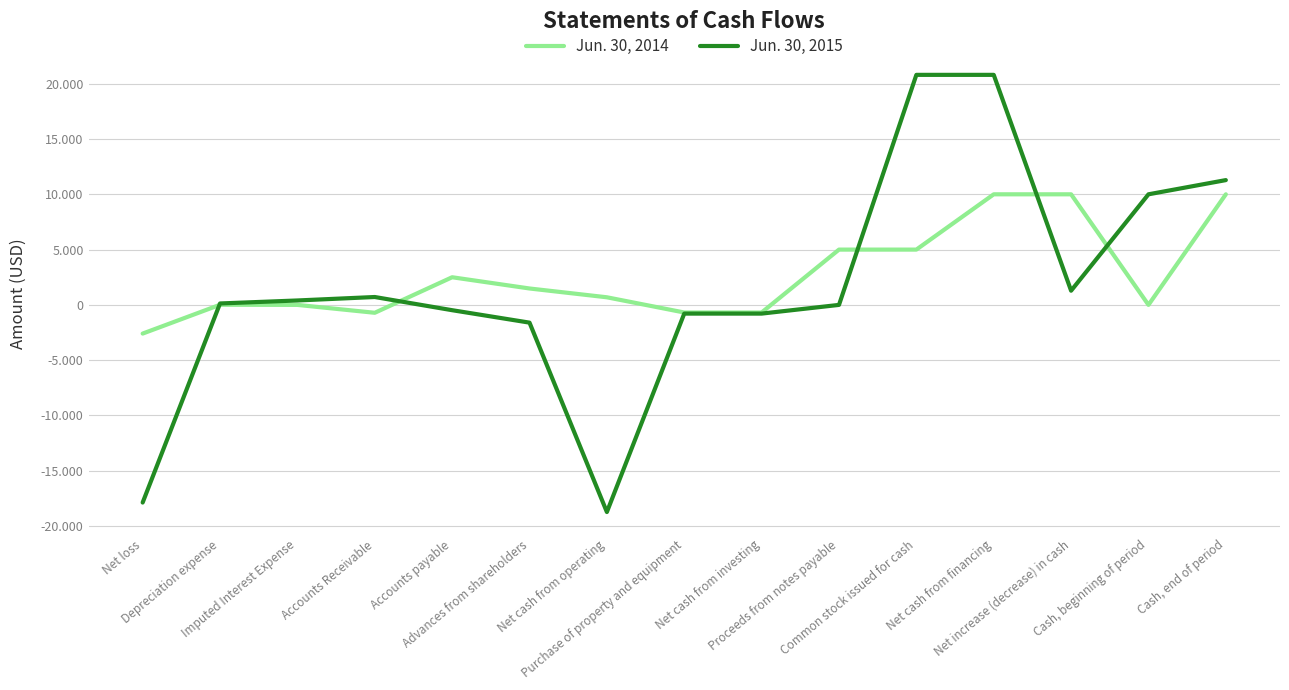

What are all the series names shown in the legend?

Jun. 30, 2014, Jun. 30, 2015